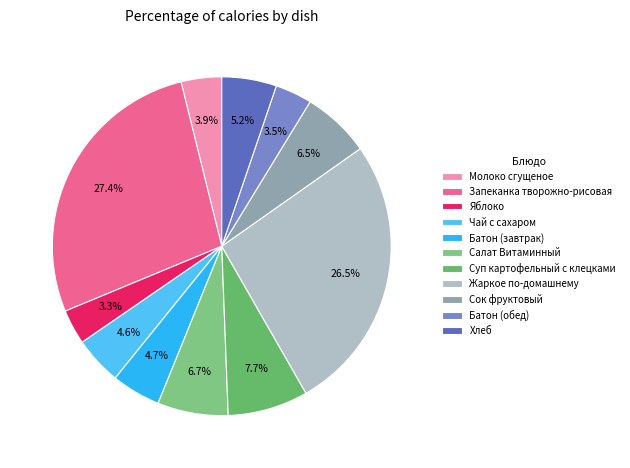

Which category has the biggest portion of the pie?

Запеканка творожно-рисовая